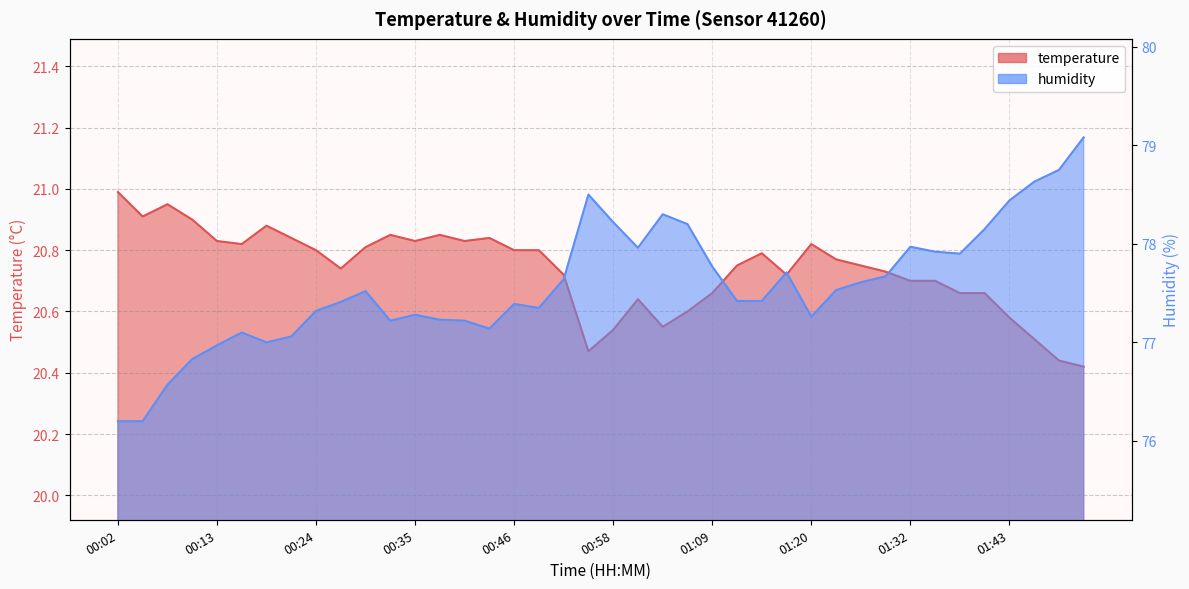

Which series changed the most between 00:30 and 00:55?

humidity